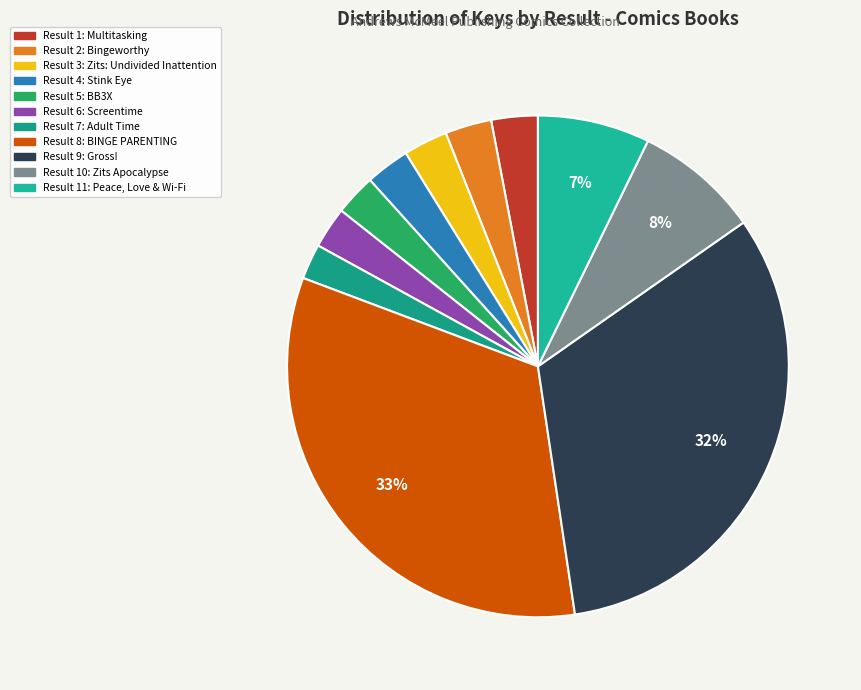

Count the number of slices in the pie.

11